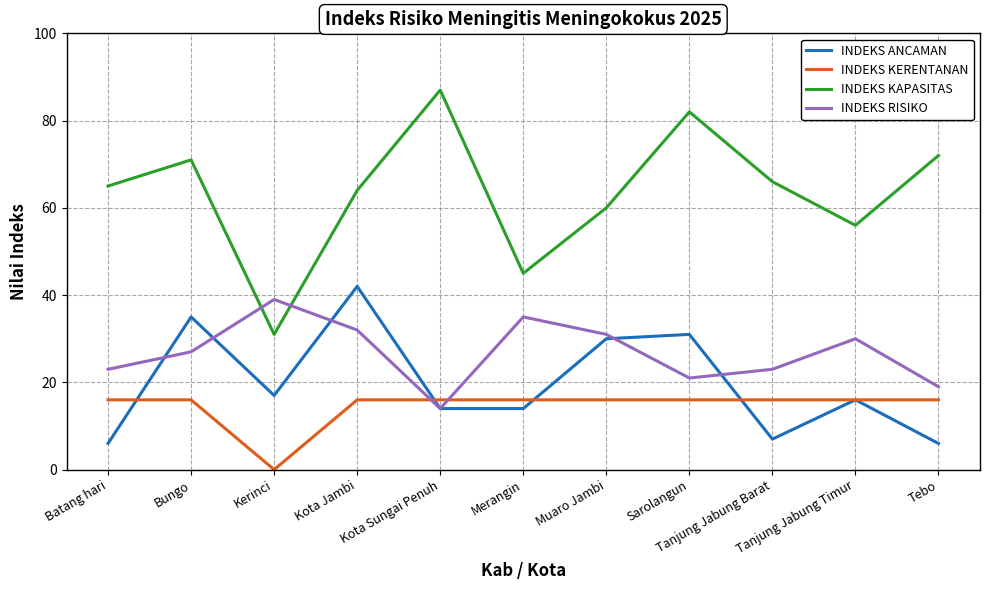

Reading right to left, extract all data points from this chart.

INDEKS ANCAMAN: 6	16	7	31	30	14	14	42	17	35	6
INDEKS KERENTANAN: 16	16	16	16	16	16	16	16	0	16	16
INDEKS KAPASITAS: 72	56	66	82	60	45	87	64	31	71	65
INDEKS RISIKO: 19	30	23	21	31	35	14	32	39	27	23